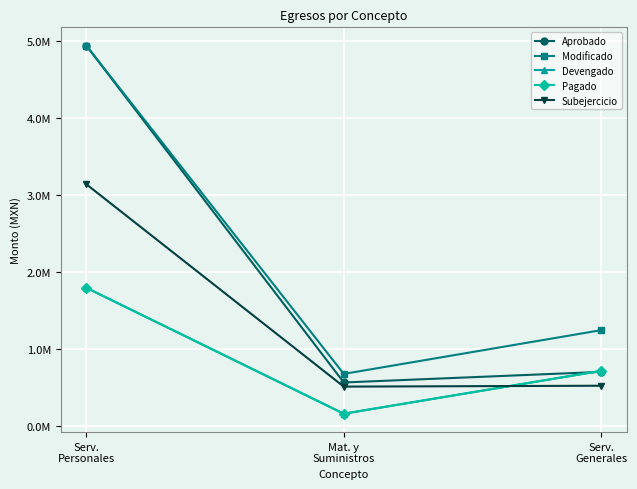

The Subejercicio series shows 0.3 at Mat. y
Suministros. True or false?

False